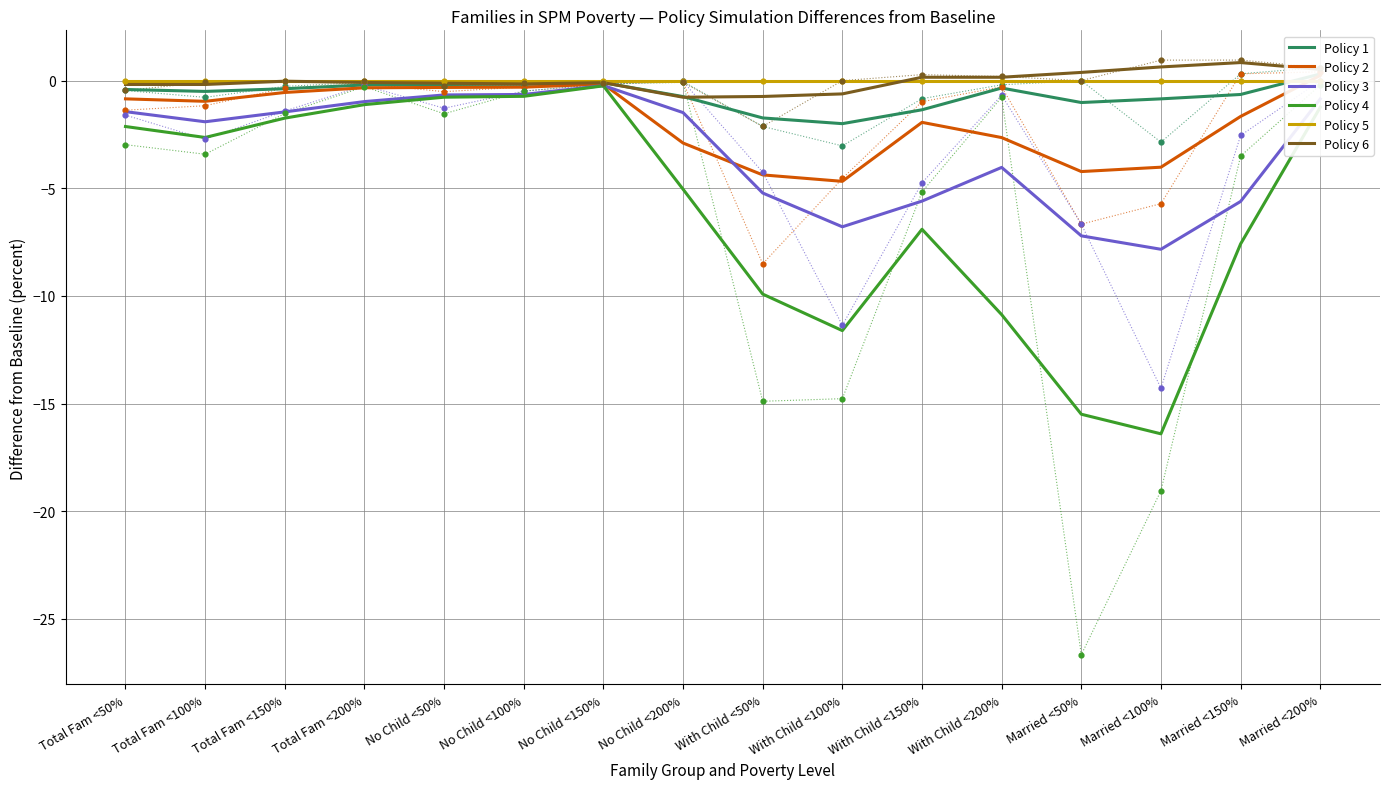

At which category is the sum across all series the highest?

No Child <150%